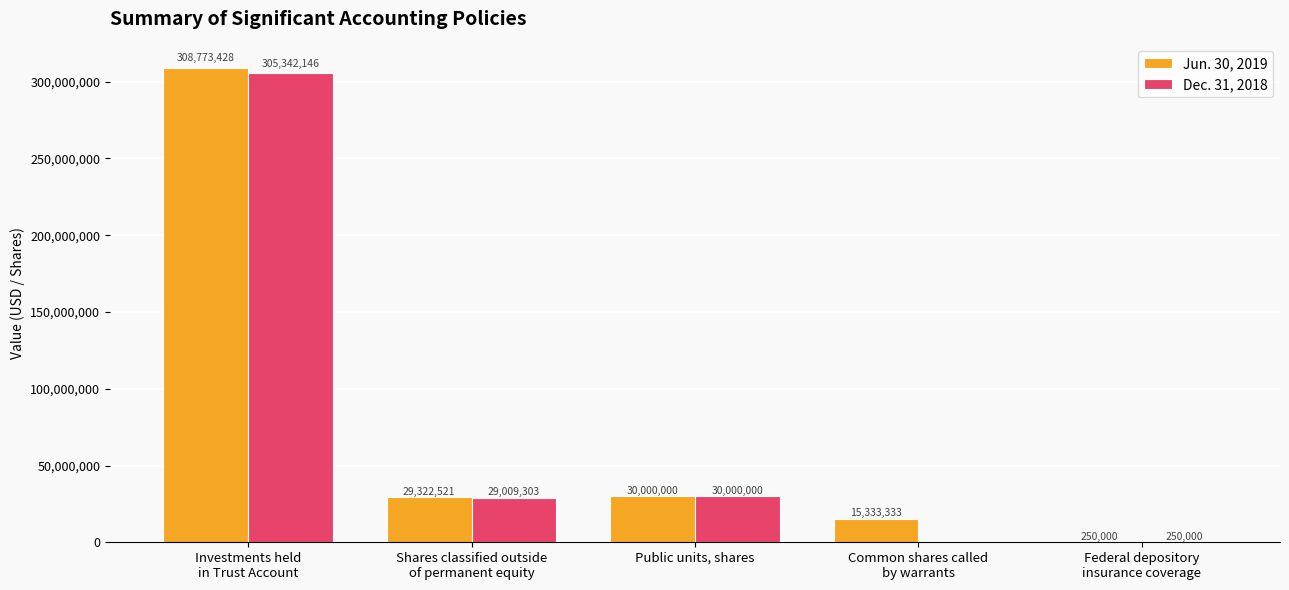

Which series changed the most between Shares classified outside
of permanent equity and Public units, shares?

Dec. 31, 2018